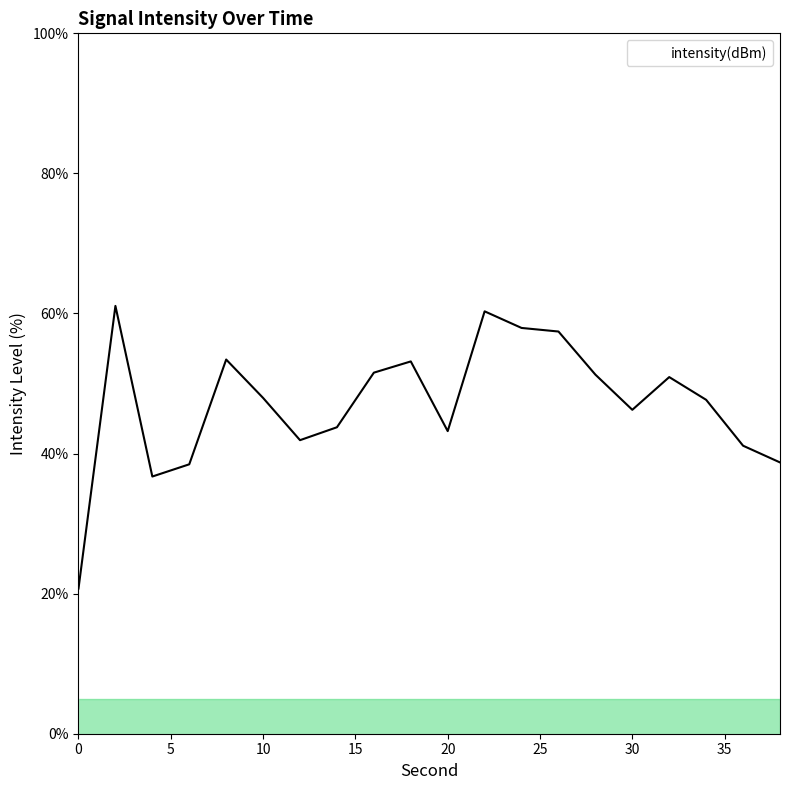

What is the minimum value shown in the chart?

20.7